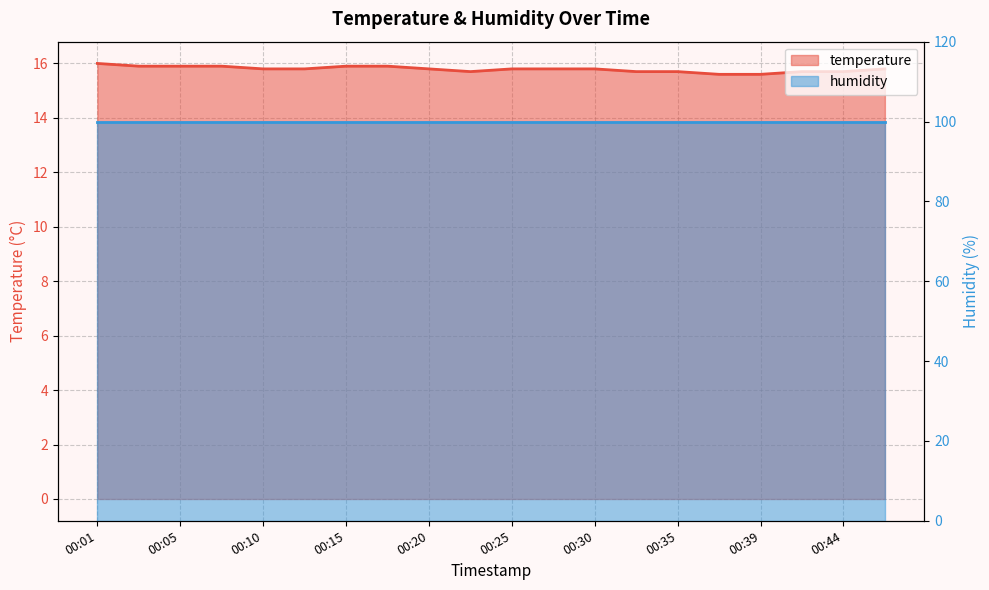

Where is the first local minimum?

00:22